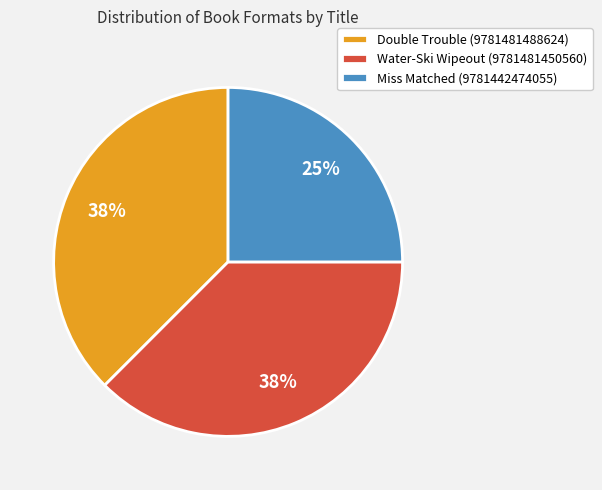

Count the number of slices in the pie.

3